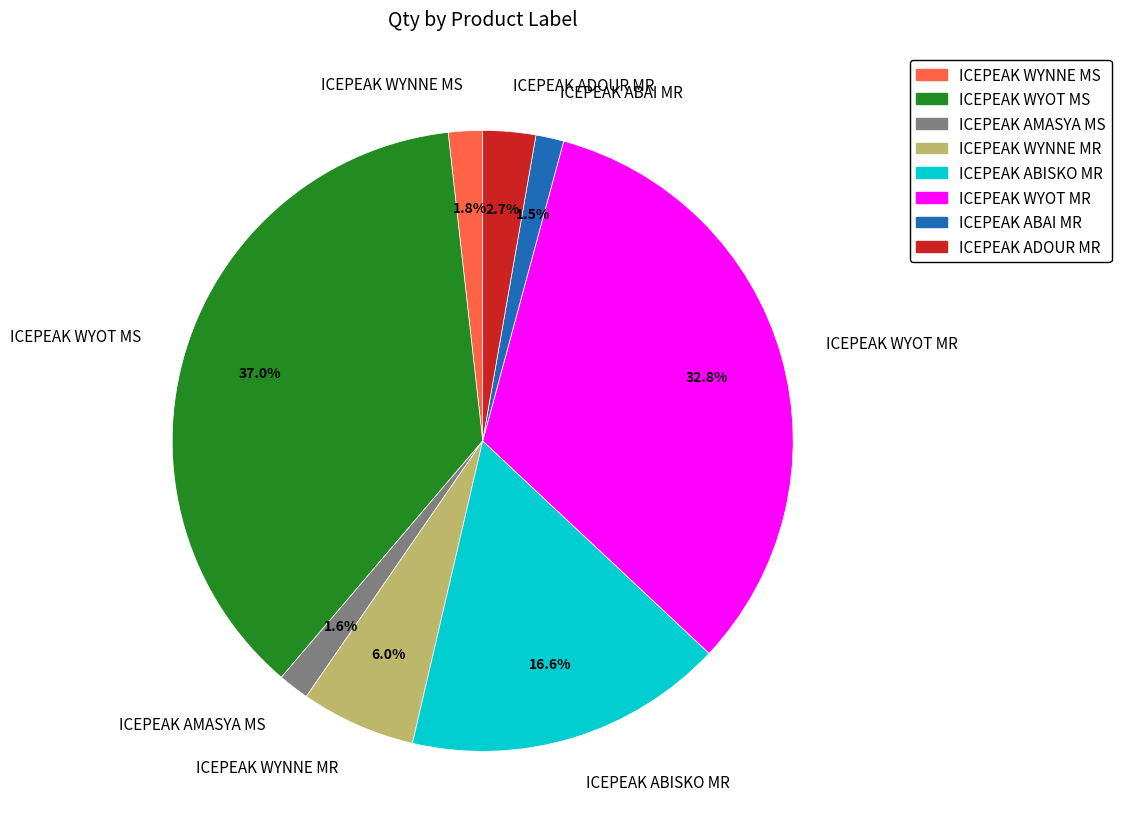

Between ICEPEAK AMASYA MS and ICEPEAK WYOT MS, which is larger?

ICEPEAK WYOT MS